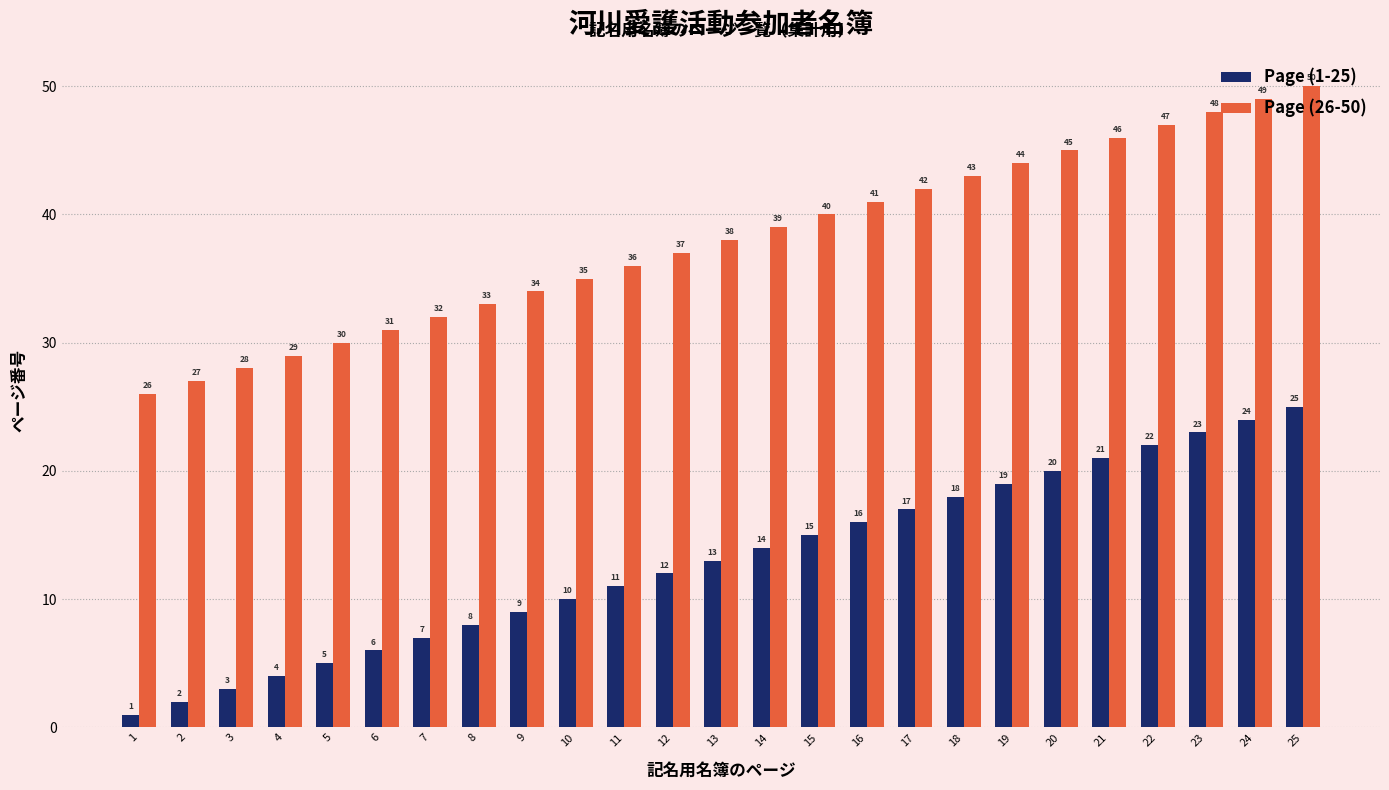

At which label does Page (1-25) reach its minimum?

1